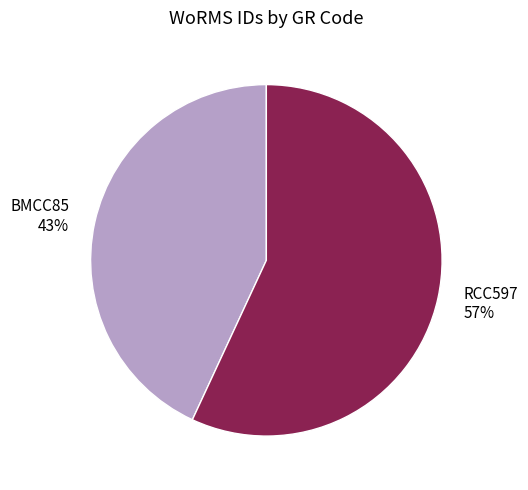

Is the sum of RCC597 and BMCC85 greater than half?

Yes